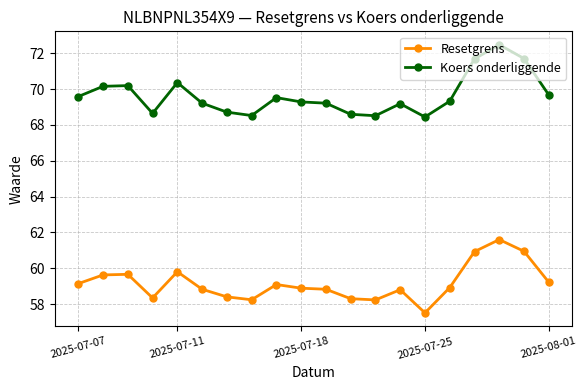

Which series has the largest total across all categories?

Koers onderliggende